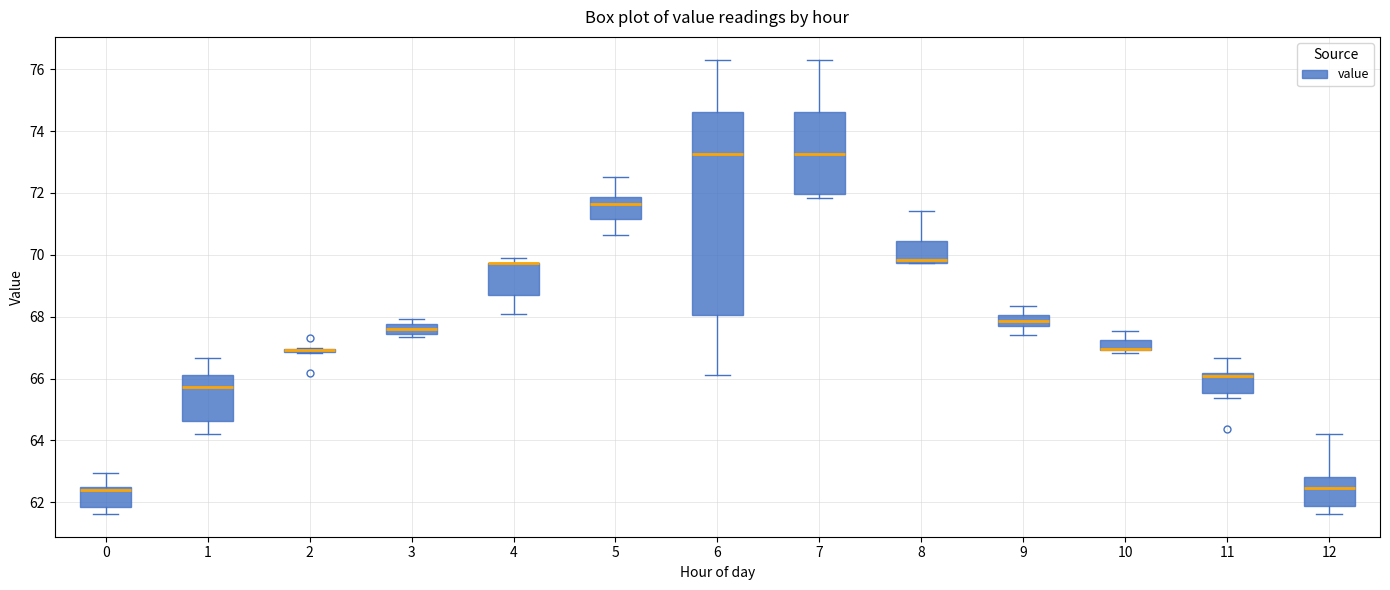

Comparing the boxes themselves (not the whiskers), which one is the tallest?

6